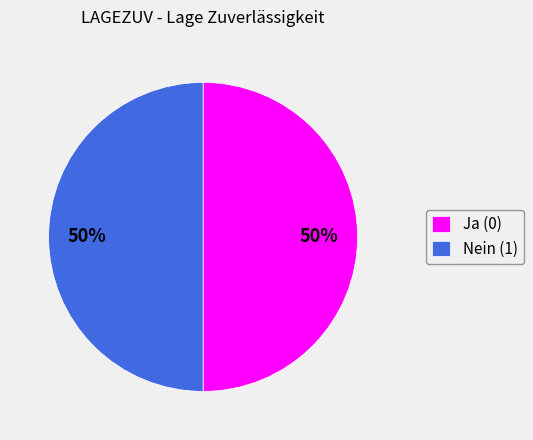

To the nearest percent, what percentage of the pie is Ja (0)?

50%